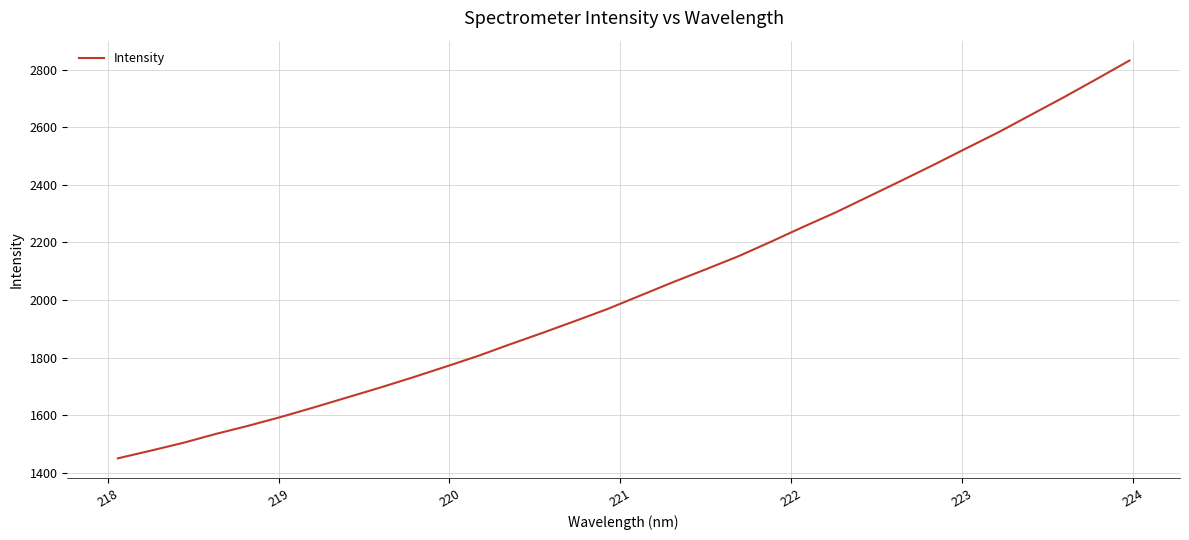

What is the maximum value shown in the chart?

2831.3